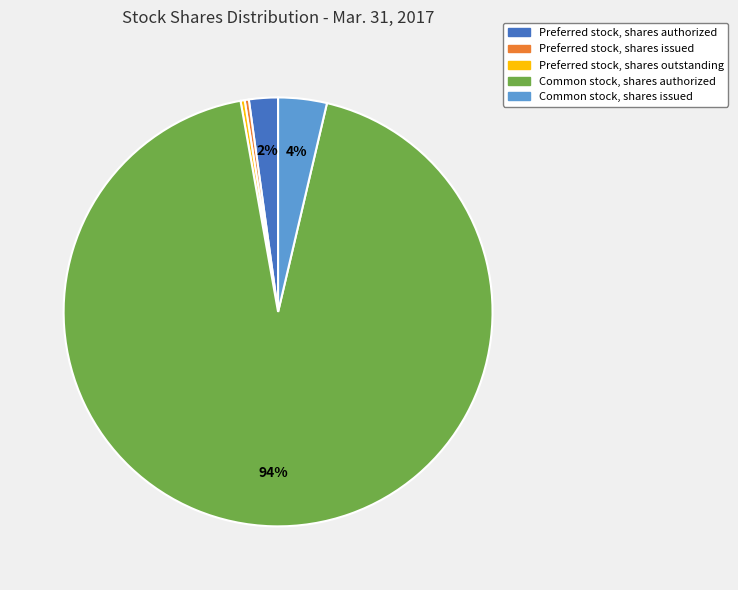

Which slice is the largest?

Common stock, shares authorized